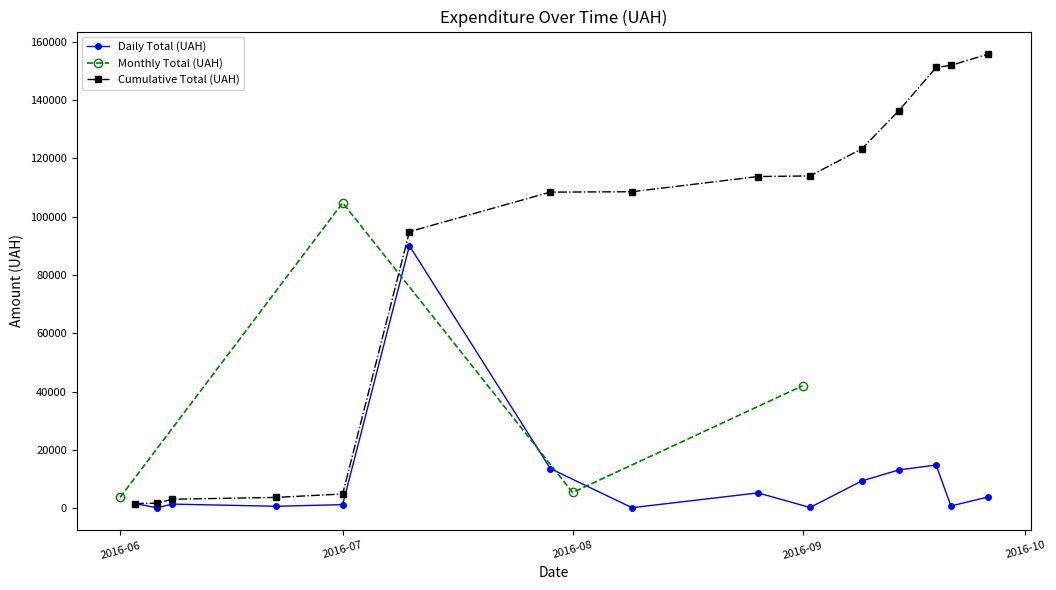

What is the highest value of the Cumulative Total (UAH) series?

155716.4